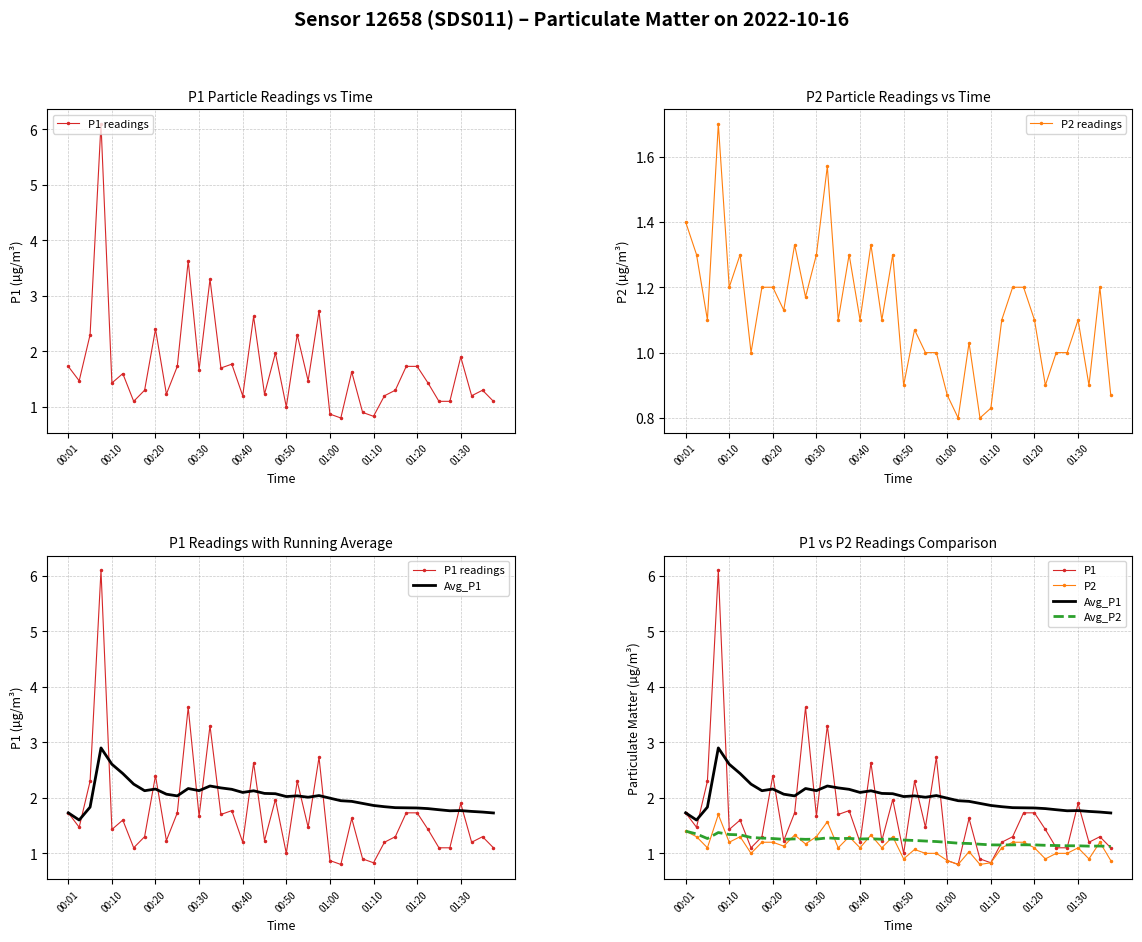

Read the Avg_P1 value at 29.

1.8